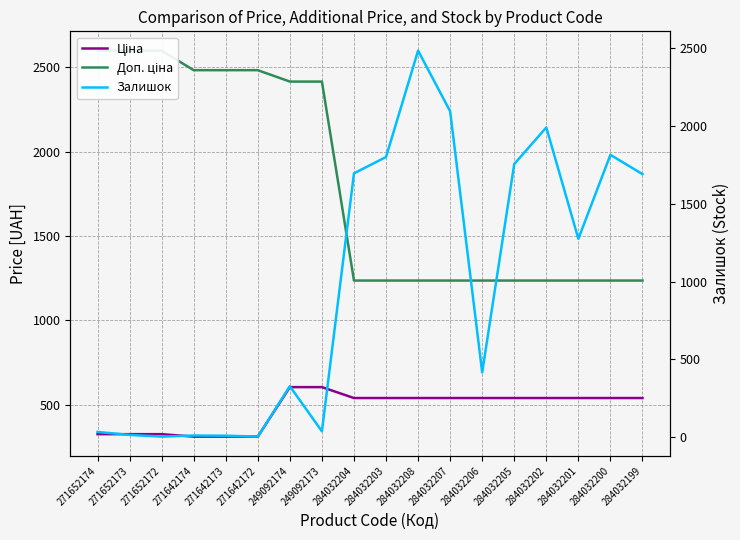

At how many categories does at least one series exceed 2037?

10